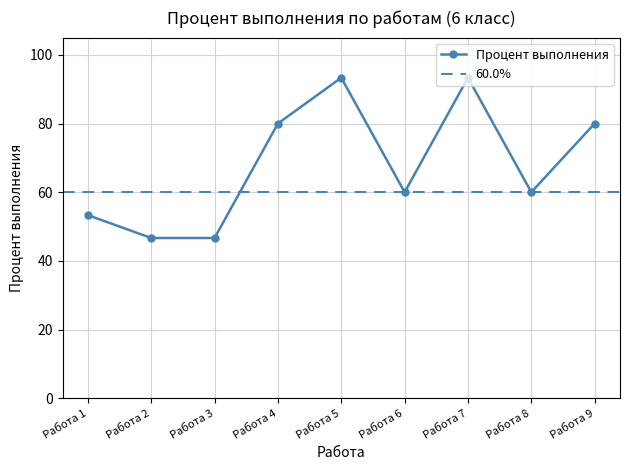

How many interior local peaks (higher than both neighbors) does the data have?

2